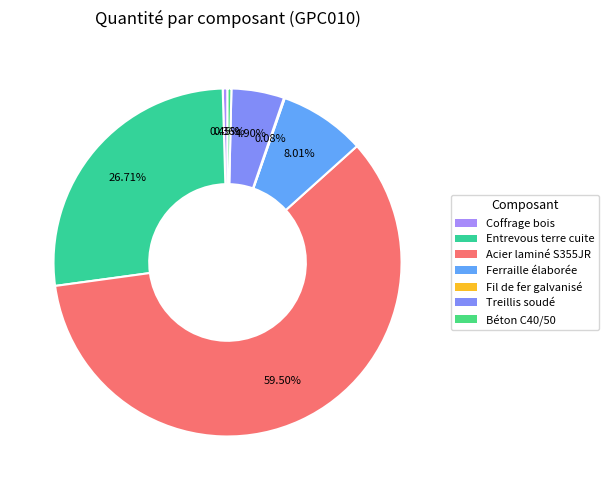

Is it true that Entrevous terre cuite is 27% of the pie?

True